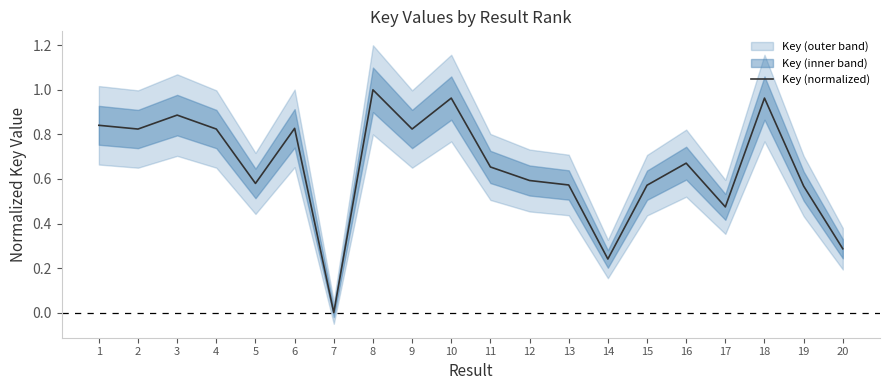

Reading right to left, extract all data points from this chart.

20=0.3	19=0.6	18=1.0	17=0.5	16=0.7	15=0.6	14=0.2	13=0.6	12=0.6	11=0.7	10=1.0	9=0.8	8=1.0	7=0.0	6=0.8	5=0.6	4=0.8	3=0.9	2=0.8	1=0.8